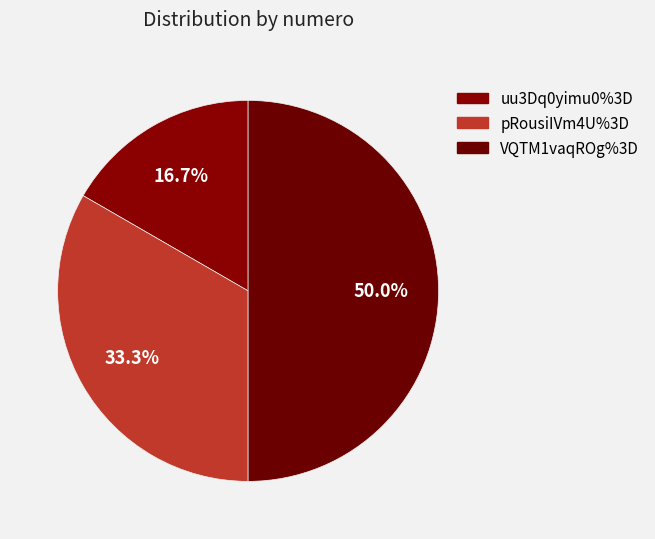

To the nearest percent, what percentage of the pie is VQTM1vaqROg%3D?

50%